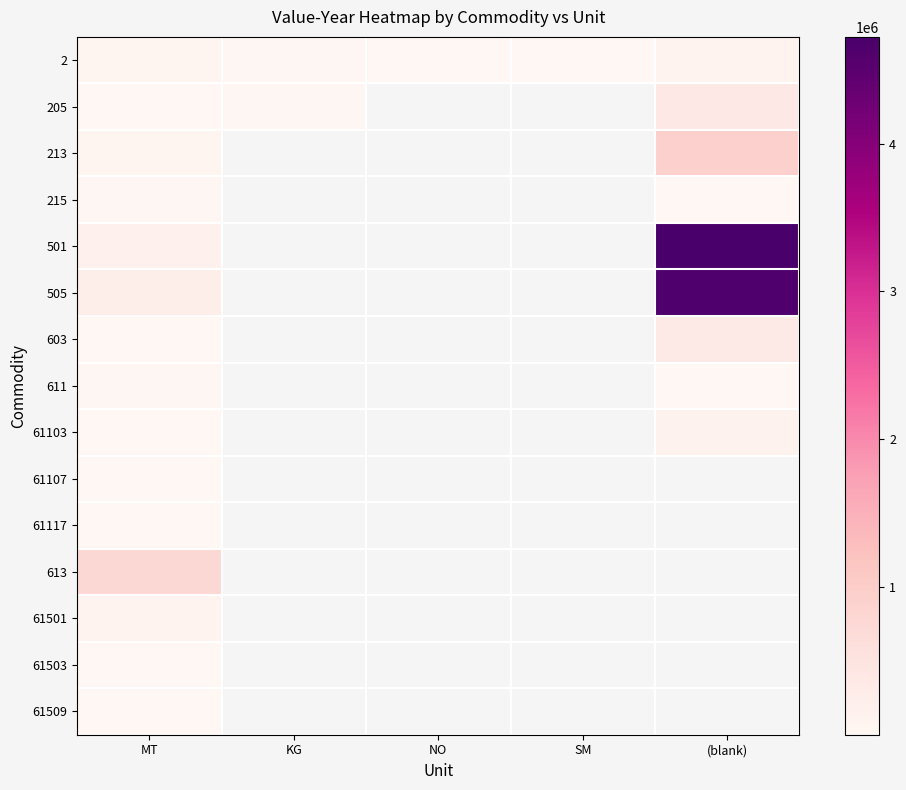

Rank the series at MT from lowest to highest value.

61509, 61503, 205, 603, 61103, 61107, 61117, 611, 215, 2, 213, 61501, 501, 505, 613